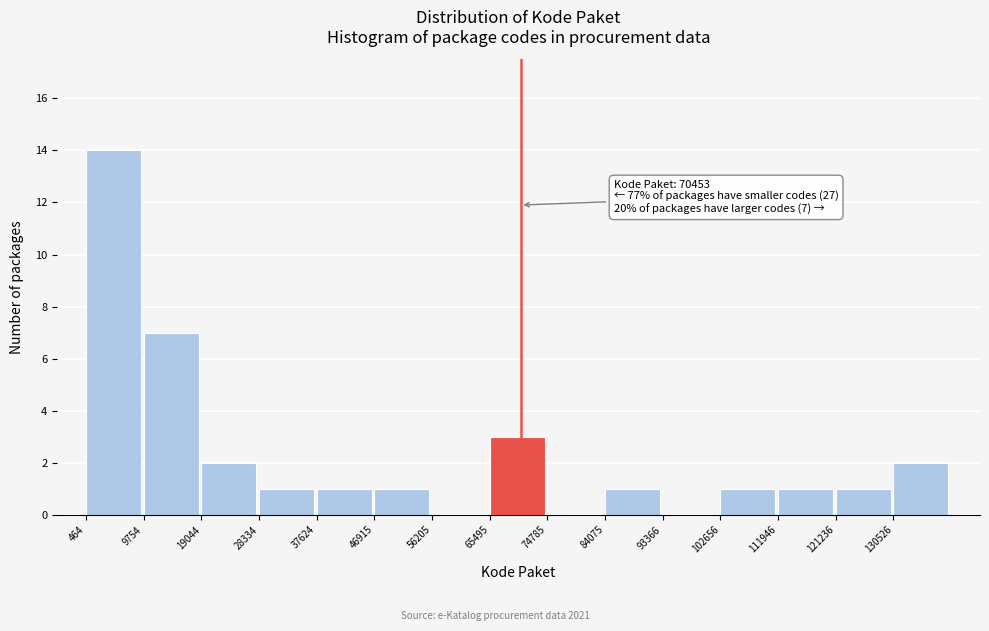

Which range on the x-axis has the tallest bar?

0 to 10000